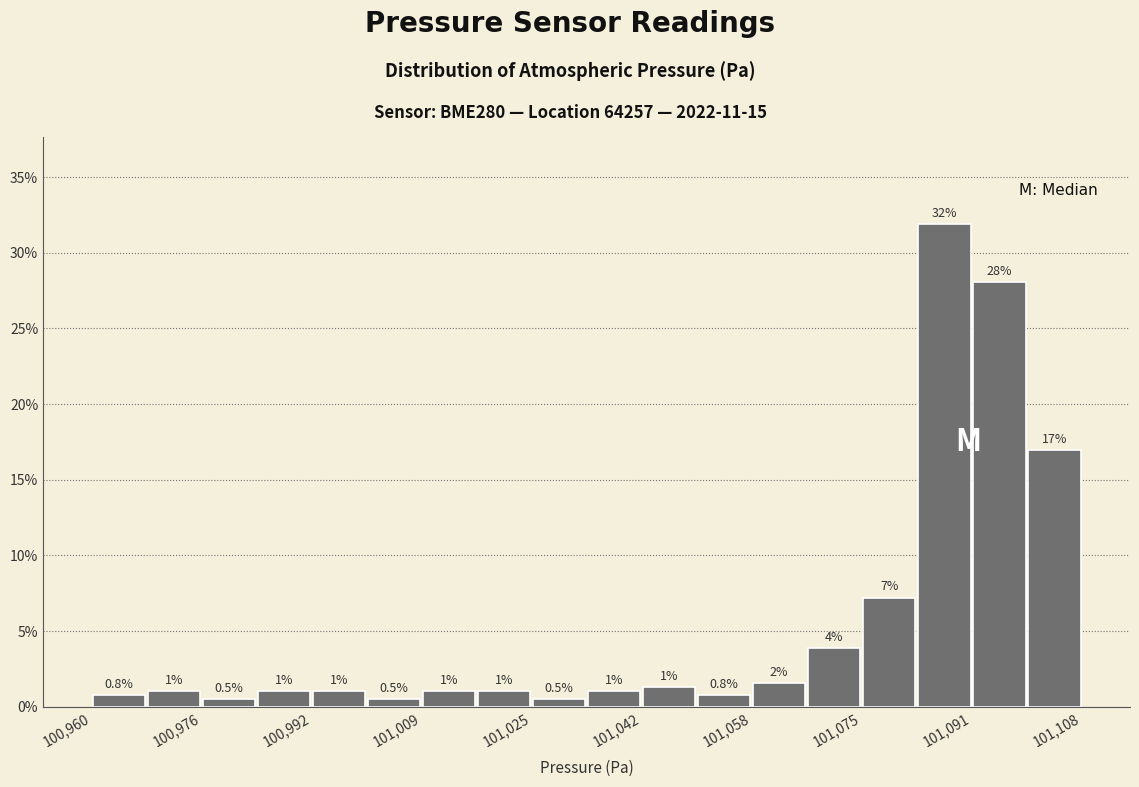

Over which range of the x-axis is the bar tallest?

101084 to 101092